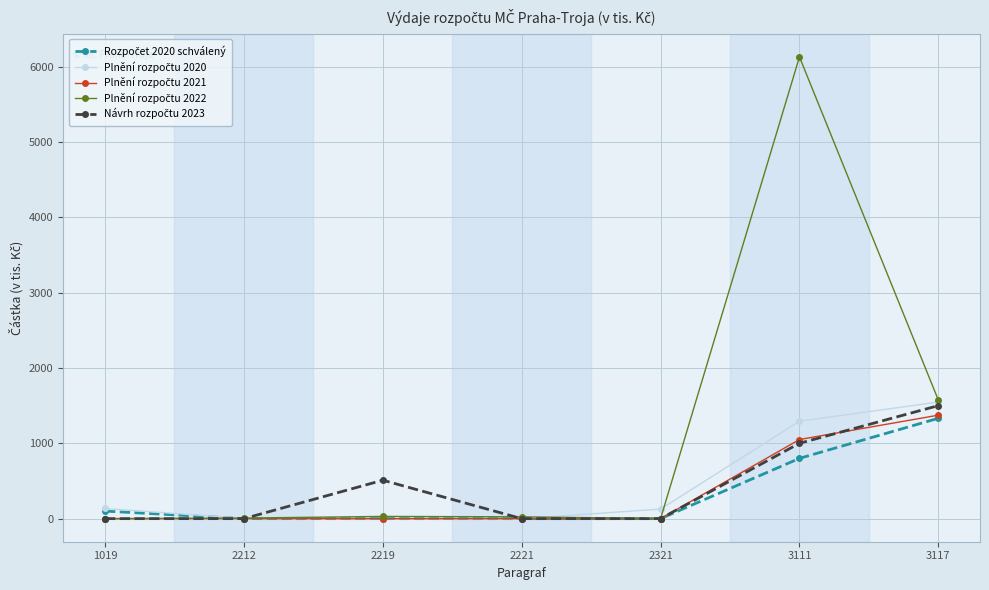

What is the maximum value shown in the chart?

6128.4